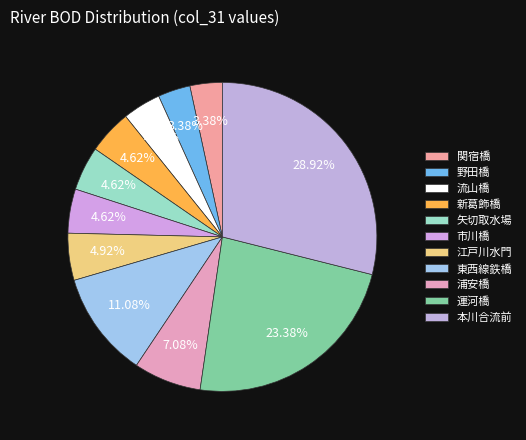

Which slice is the largest?

本川合流前